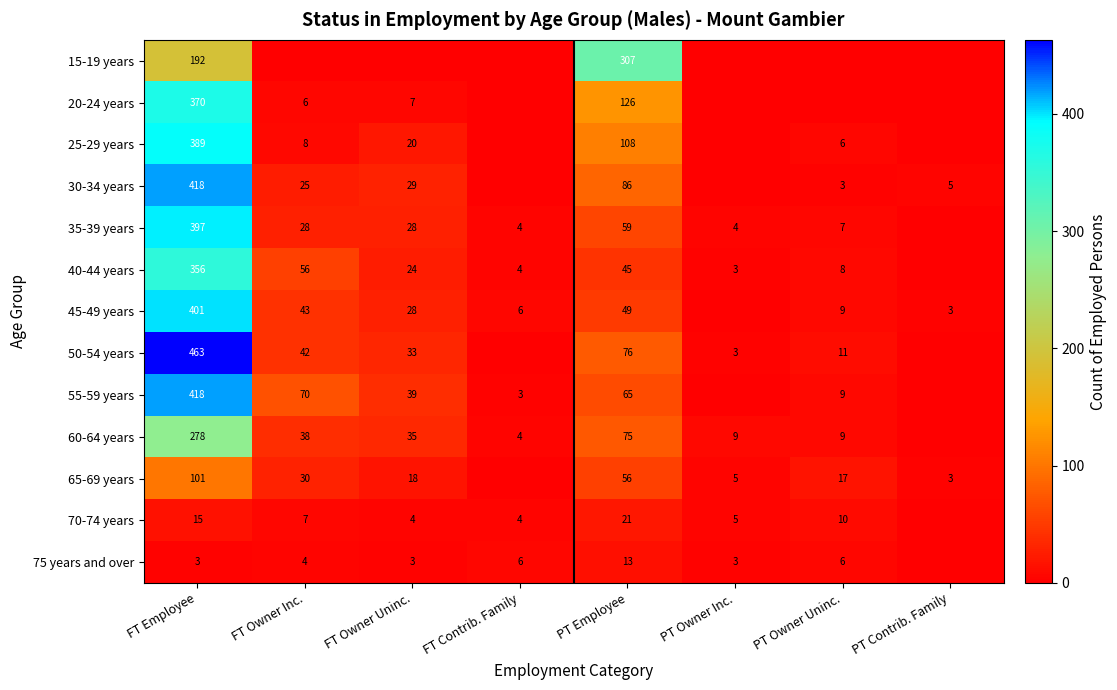

True or false: 70-74 years has a value of 10 at PT Owner Uninc..

True